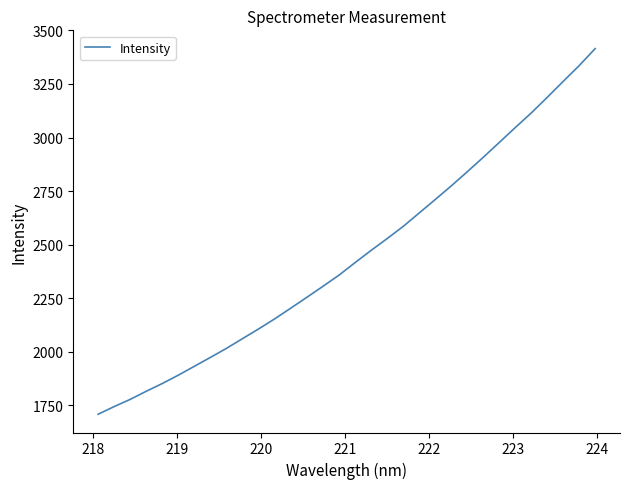

True or false: there are more than 1 points higher than both neighbors.

False